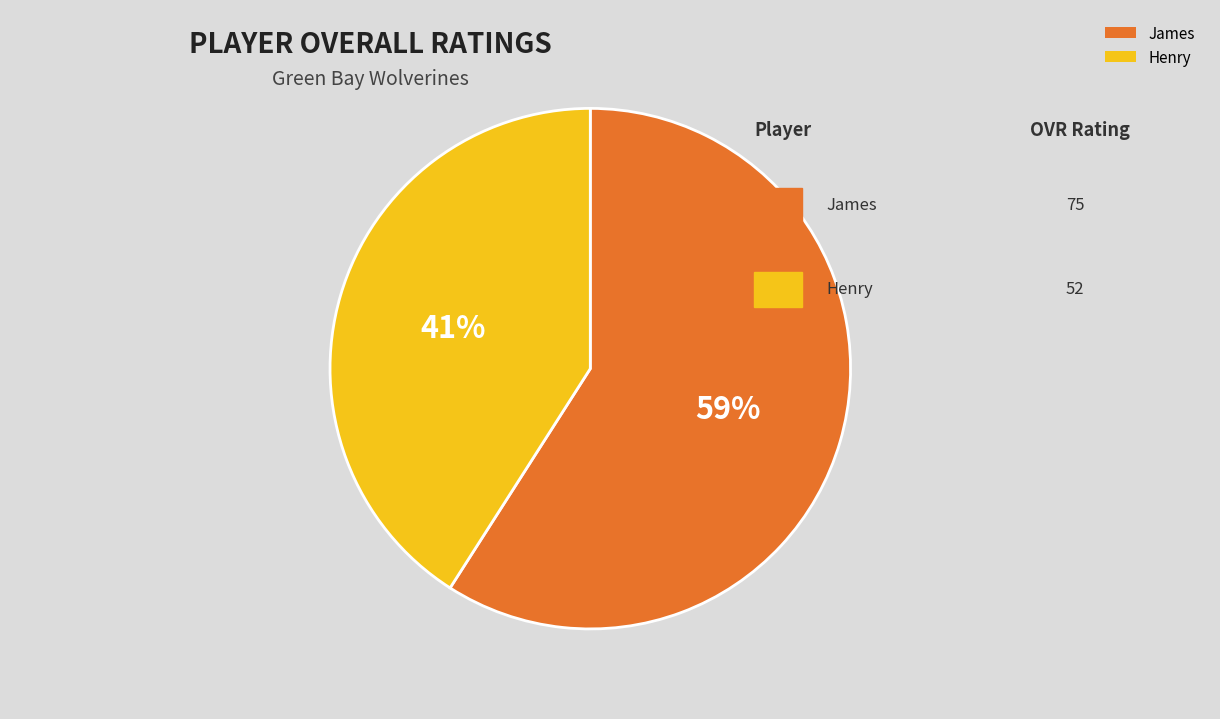

What is the largest slice in the pie chart?

James